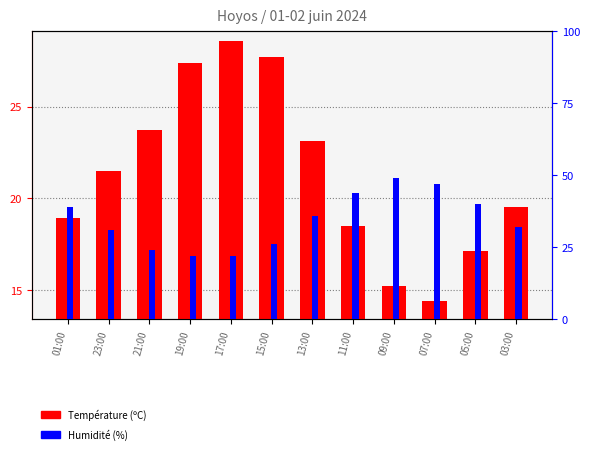

True or false: Humidité (%) has a value of 24.0 at 21:00.

True